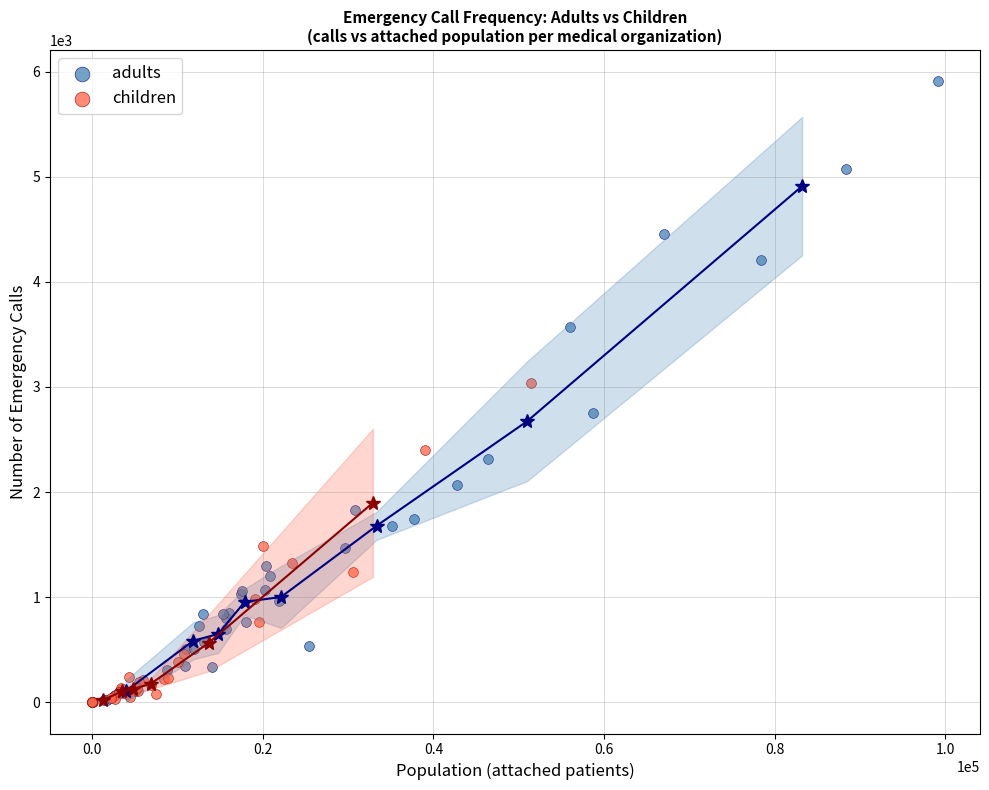

Which series reaches the maximum Y coordinate?

adults